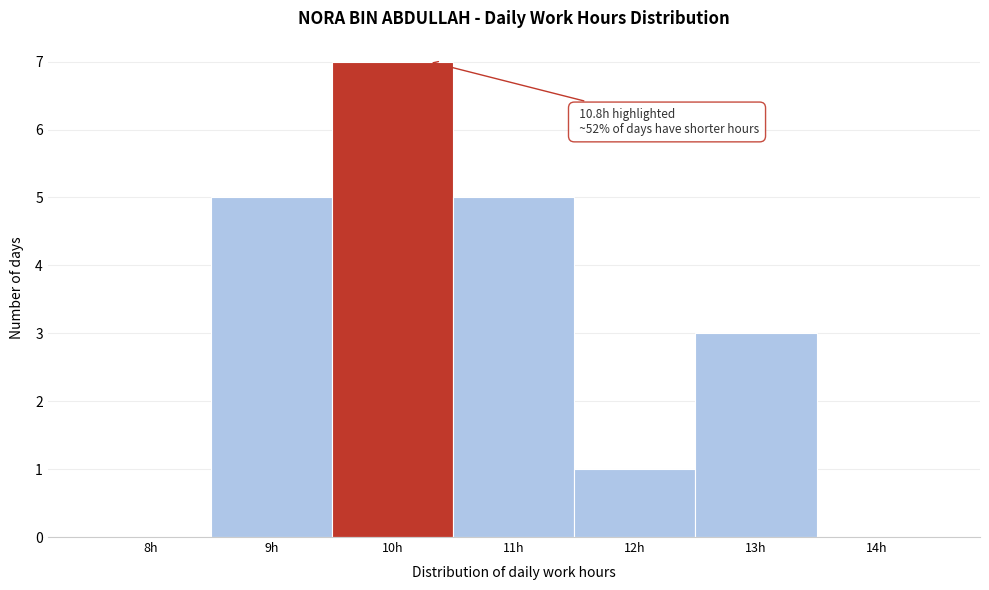

Reading right to left, transcribe all the data shown in this chart.

14h=0	13h=3	12h=1	11h=5	10h=7	9h=5	8h=0